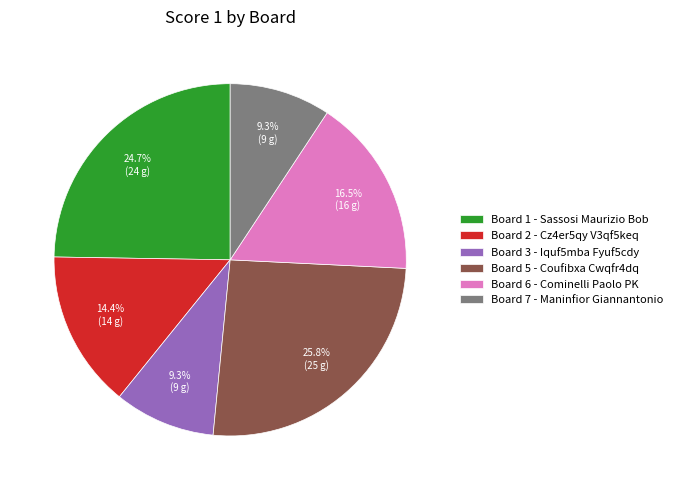

To the nearest percent, what is the average slice percentage?

17%